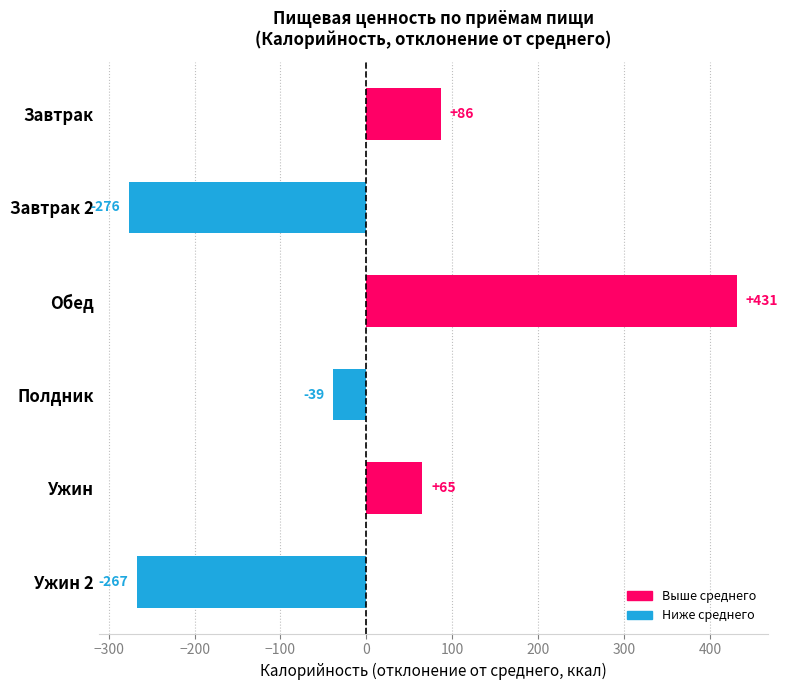

Rank the categories by value from lowest to highest.

Завтрак 2, Ужин 2, Полдник, Ужин, Завтрак, Обед